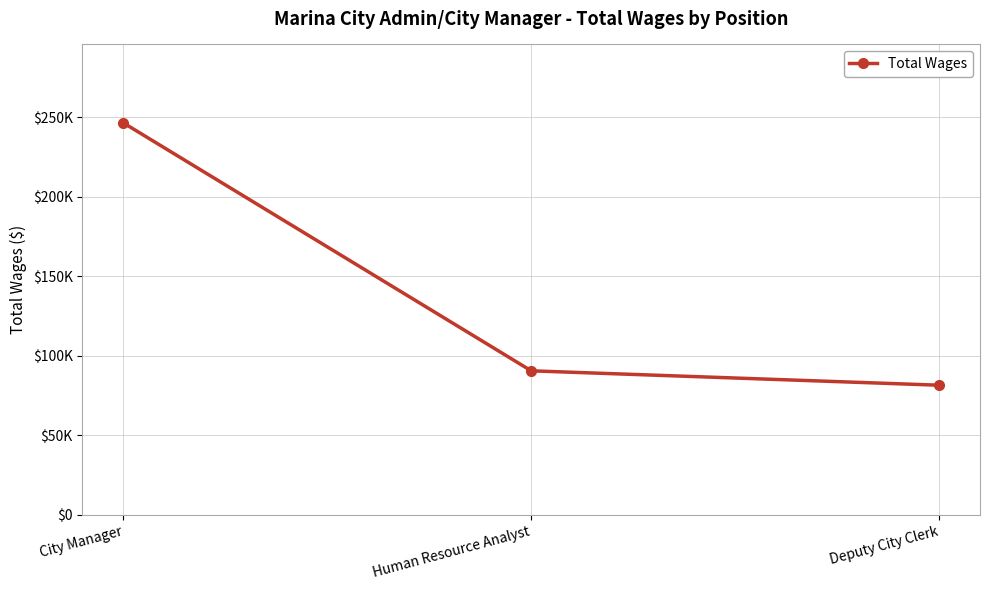

What is the label of the 1st point from the right?

Deputy City Clerk